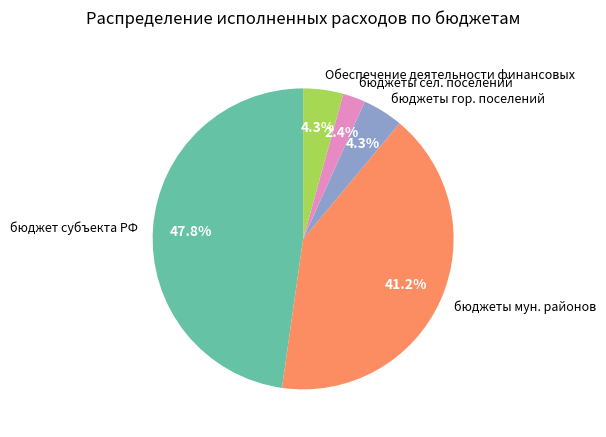

Which category has the smallest portion of the pie?

бюджеты сел. поселений